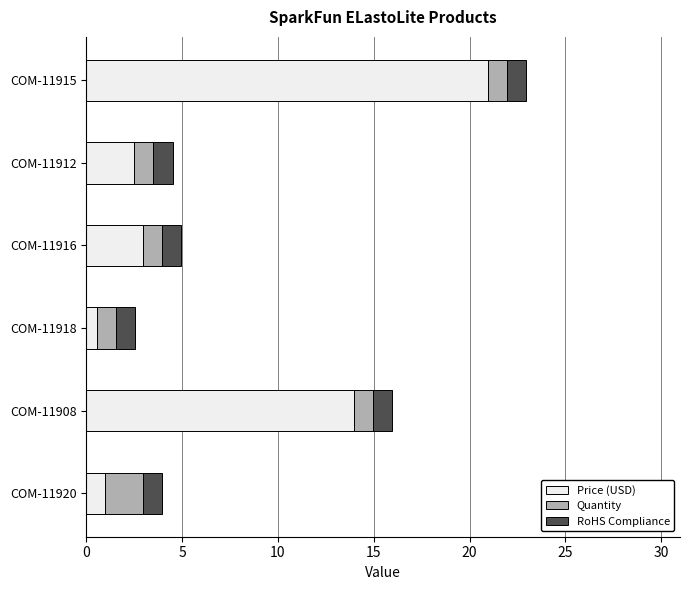

What is the sum of all Price (USD) values?

41.9